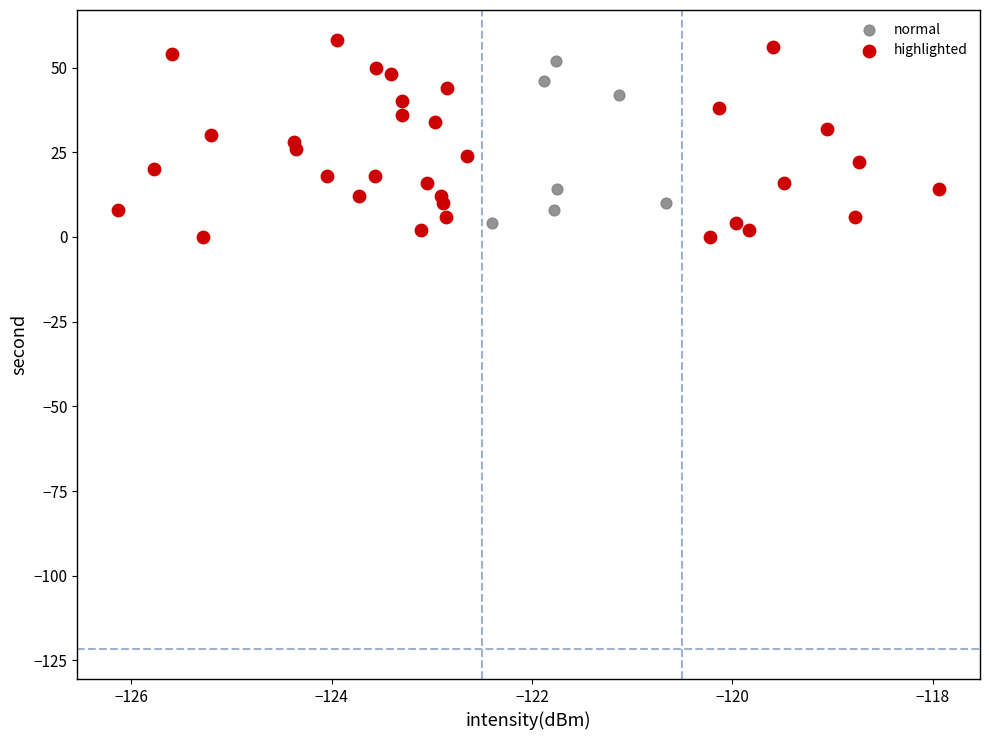

Which series has the largest Y range (max minus min)?

highlighted